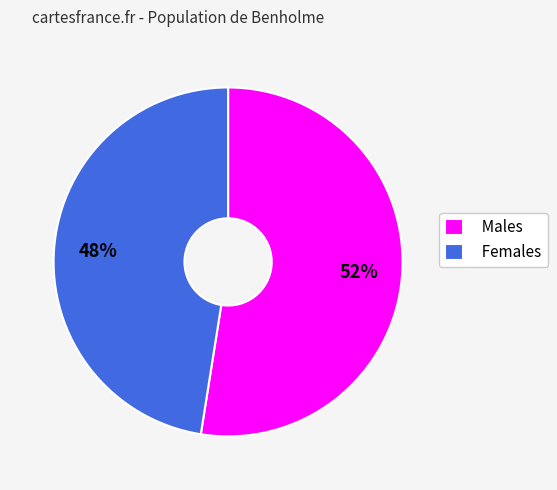

Do Males and Females together represent more than half of the pie?

Yes